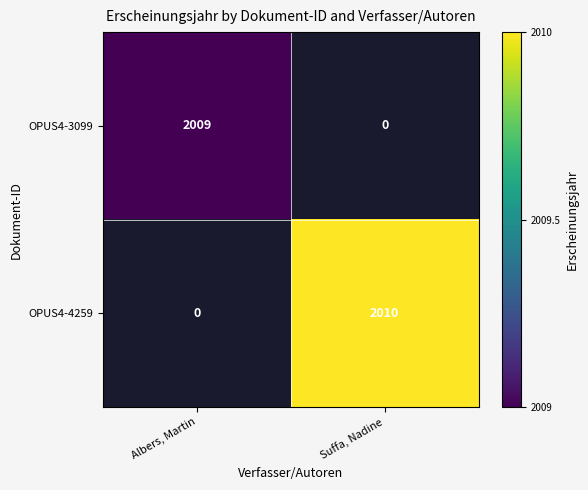

The OPUS4-4259 series shows 2010 at Suffa, Nadine. True or false?

True